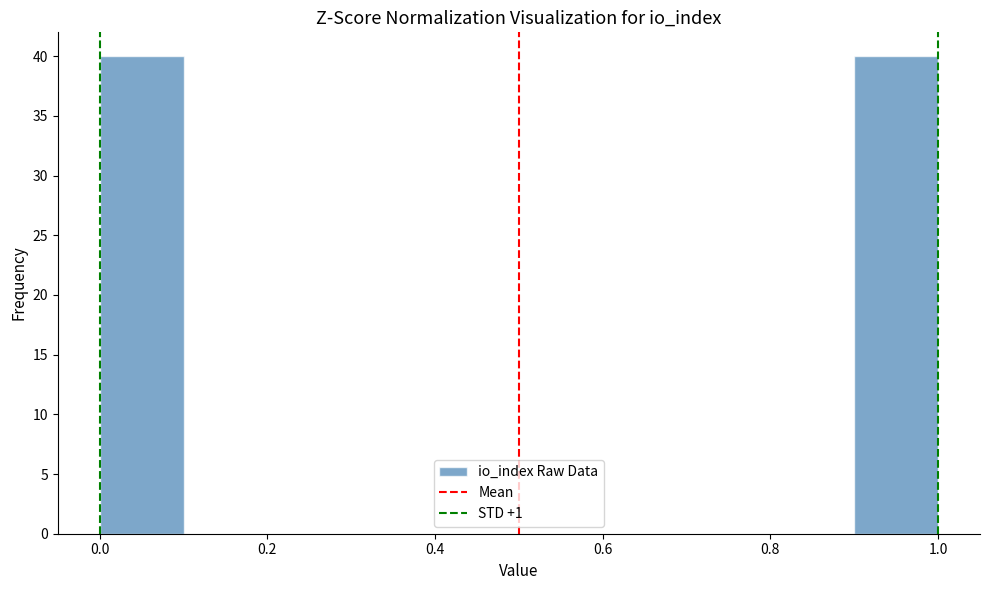

What is the height of the bar covering 0.0 to 0.1 on the x-axis? The values are not printed on the chart, so give them approximately, as read against the axis.

40